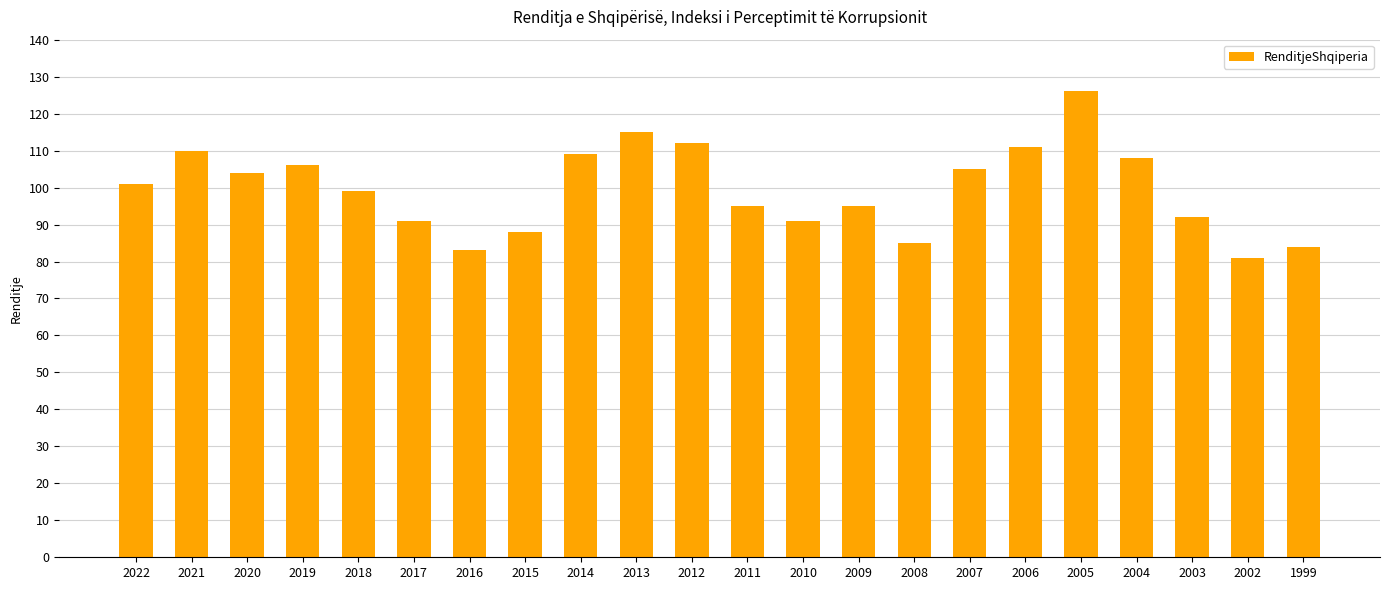

Approximately how many times larger is the value at 2010 compared to 2018?

0.9